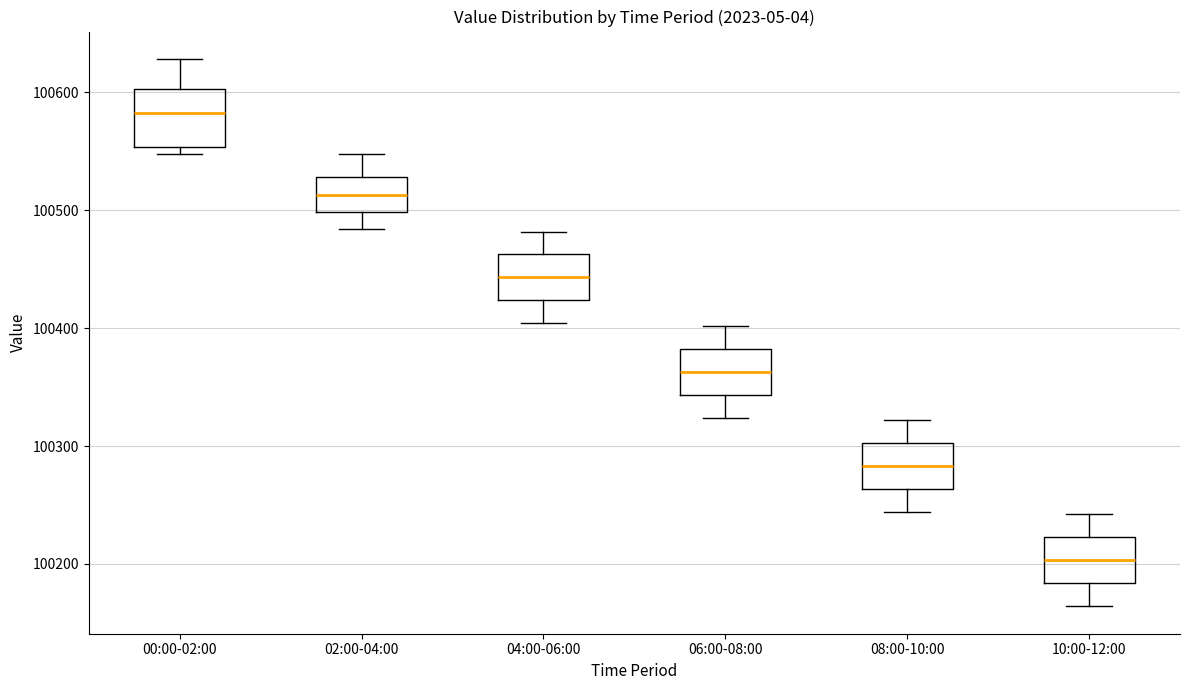

Reading left to right, read every box against the y-axis: the position of its median line, the range the box covers, and the ends of its whiskers. The values are not printed on the chart, so give them approximately, as read against the axis.

00:00-02:00: median 100580, box 100550 to 100600, whiskers 100550 (just below the box's lower edge) to 100630
02:00-04:00: median 100510, box 100500 to 100530, whiskers 100480 to 100550
04:00-06:00: median 100440, box 100420 to 100460, whiskers 100400 to 100480
06:00-08:00: median 100360, box 100340 to 100380, whiskers 100320 to 100400
08:00-10:00: median 100280, box 100260 to 100300, whiskers 100240 to 100320
10:00-12:00: median 100200, box 100180 to 100220, whiskers 100160 to 100240